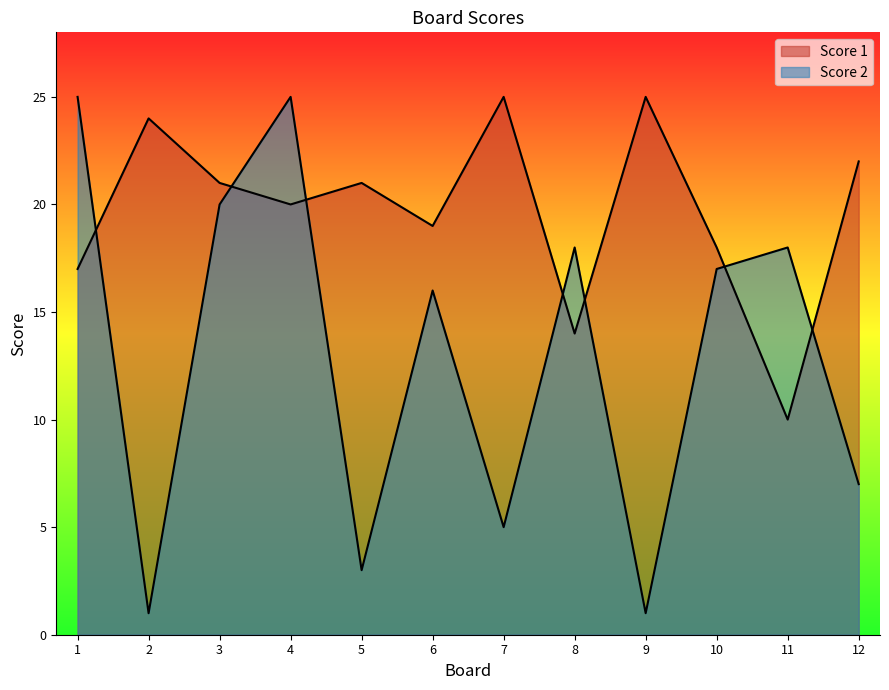

Between which two adjacent categories do Score 1 and Score 2 first intersect?

1 and 2